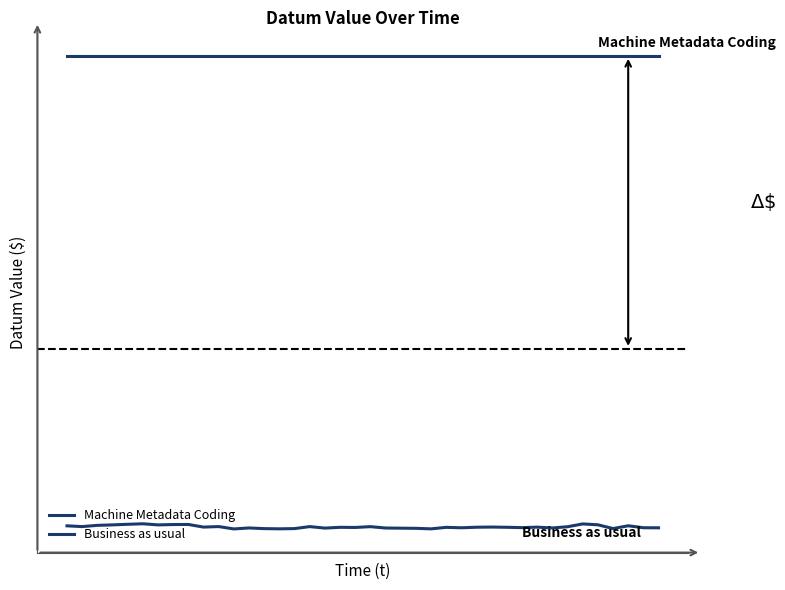

Does the chart have visible grid lines?

No